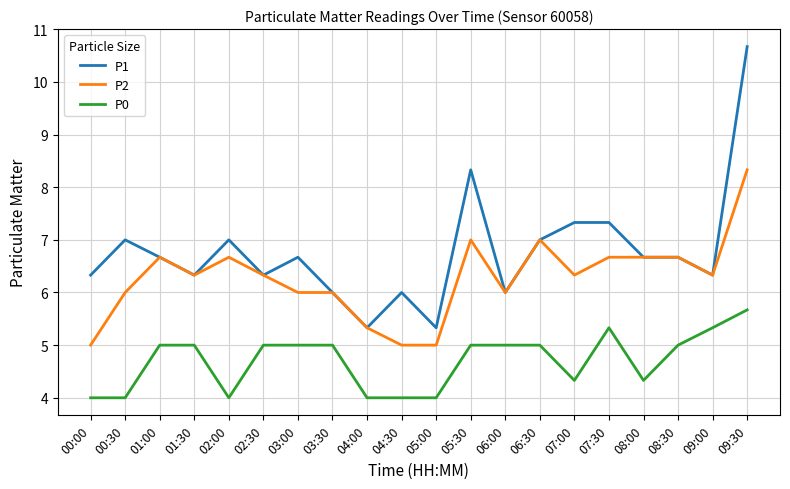

True or false: P0 and P2 intersect in this chart.

False